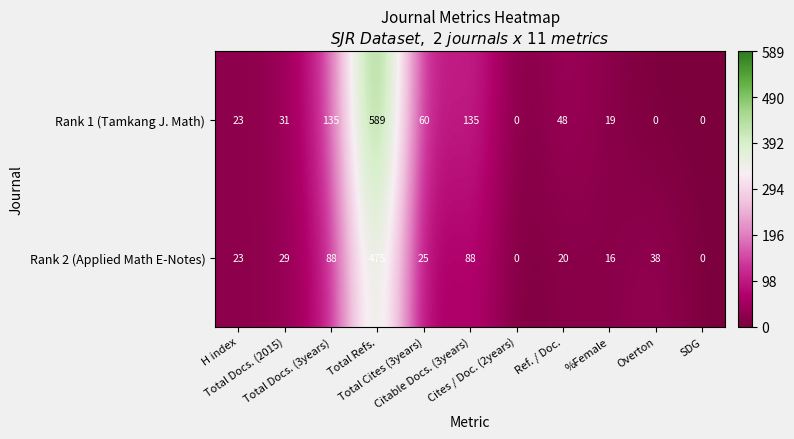

What is the difference between the second highest and minimum values in the Rank 2 (Applied Math E-Notes) series?

88